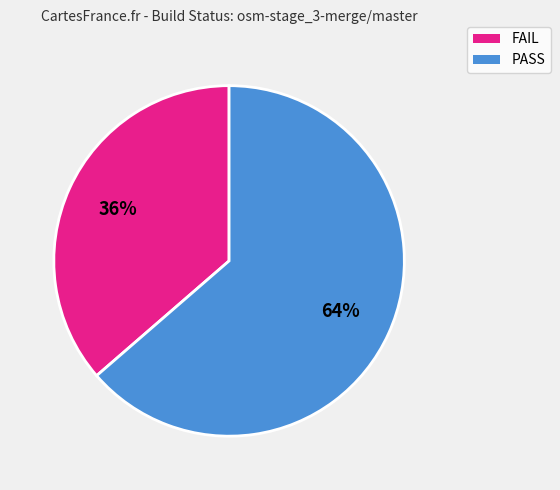

To the nearest percent, what percentage of the pie is FAIL?

36%